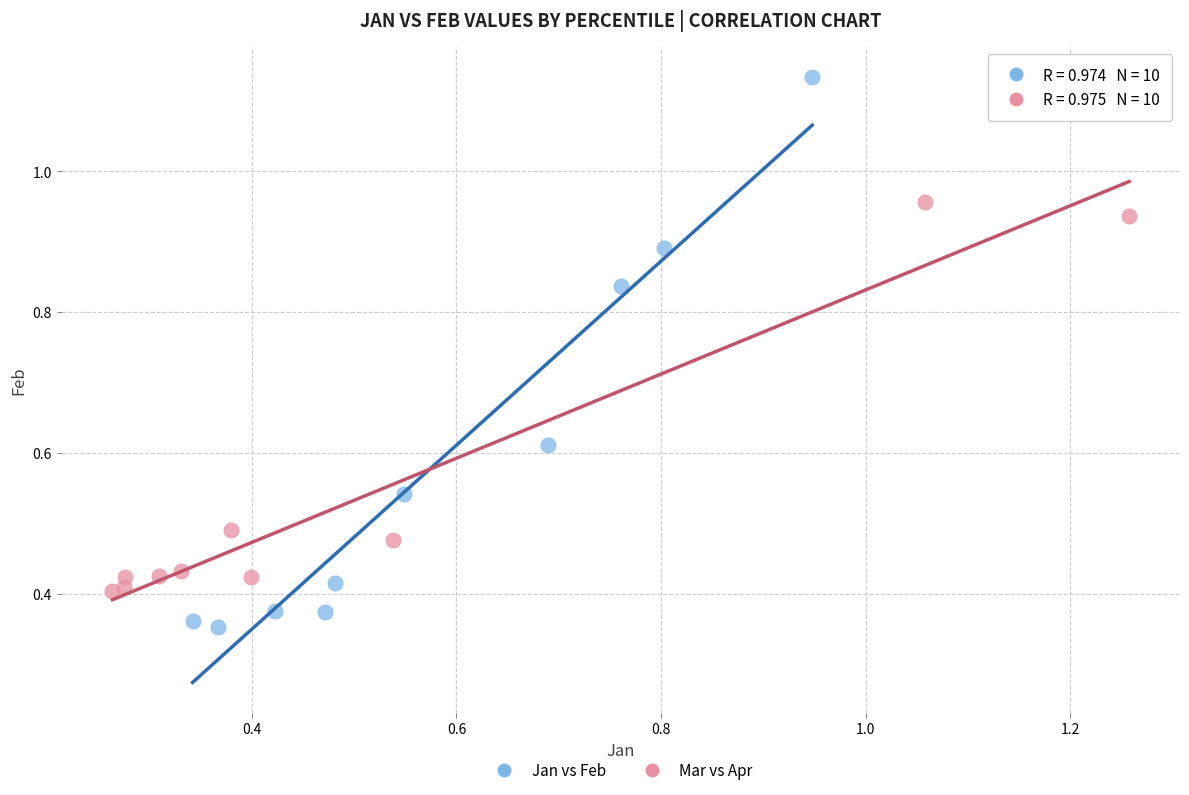

What are all the series names shown in the legend?

Jan vs Feb, Mar vs Apr